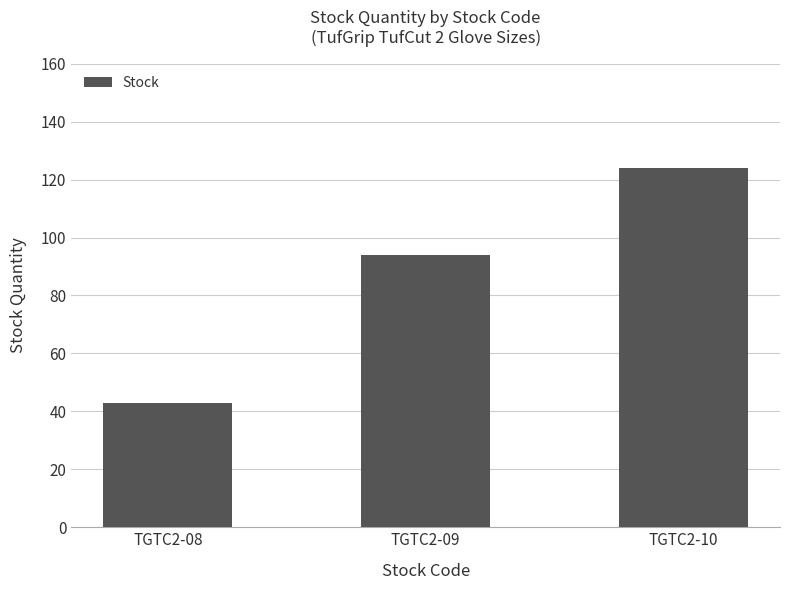

What is the maximum value shown in the chart?

124